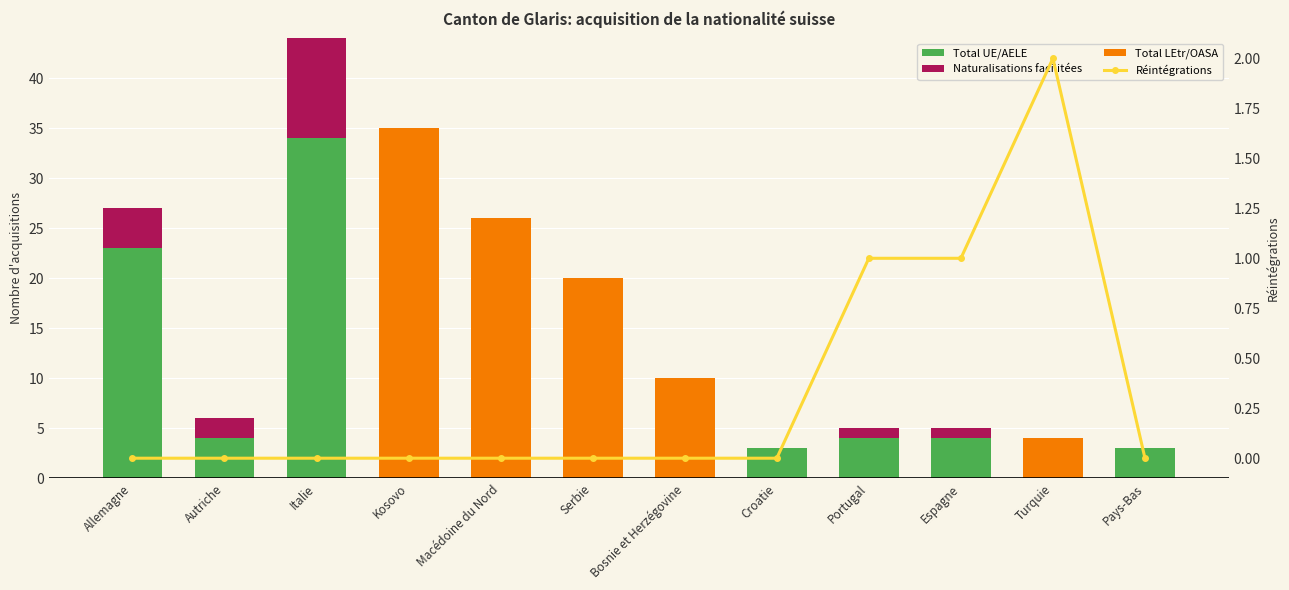

What is the maximum value shown in the chart?

35